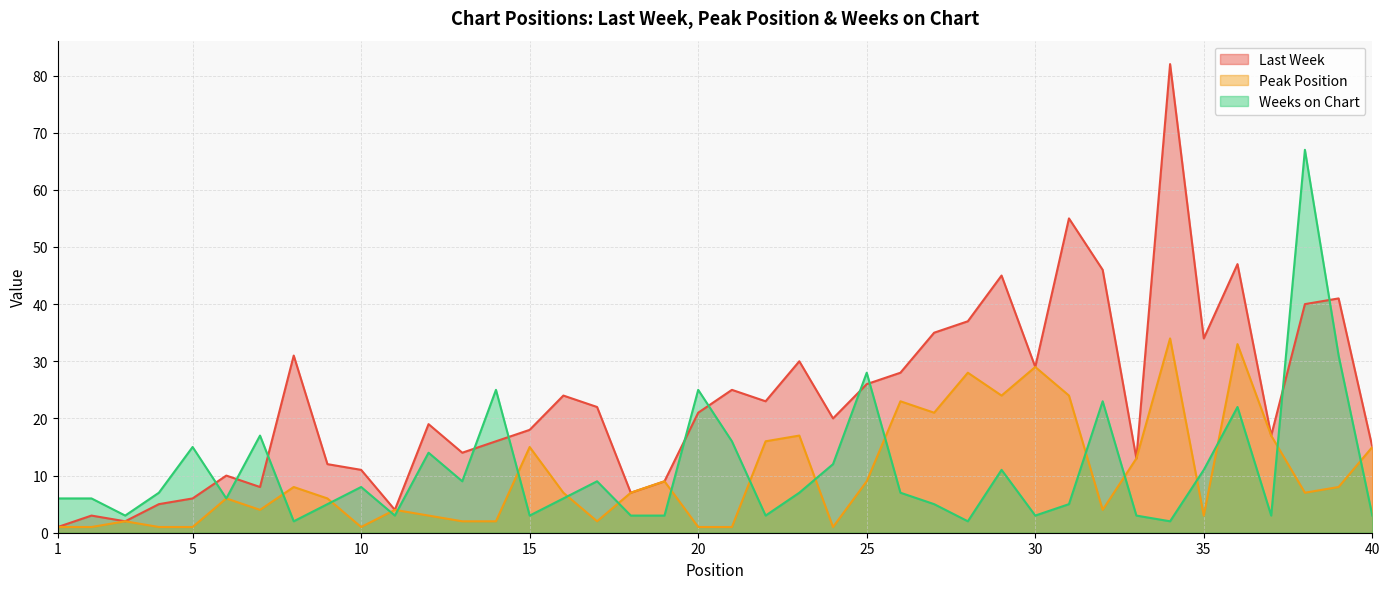

How many distinct data groups are displayed?

3